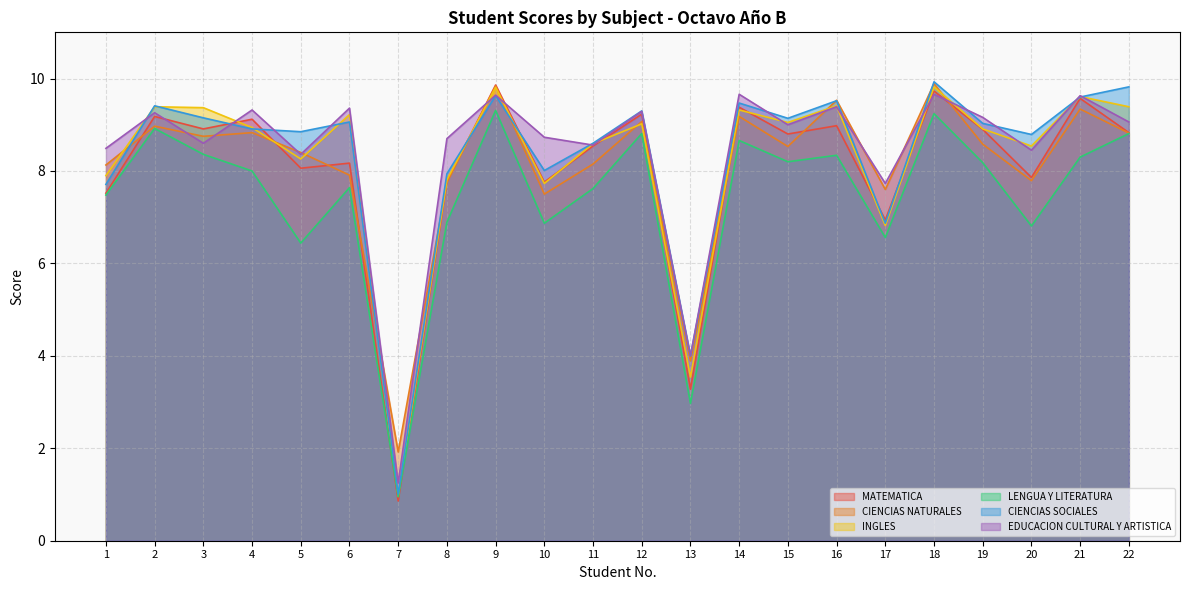

What is the difference between the EDUCACION CULTURAL Y ARTISTICA values at 22 and 10?

0.3